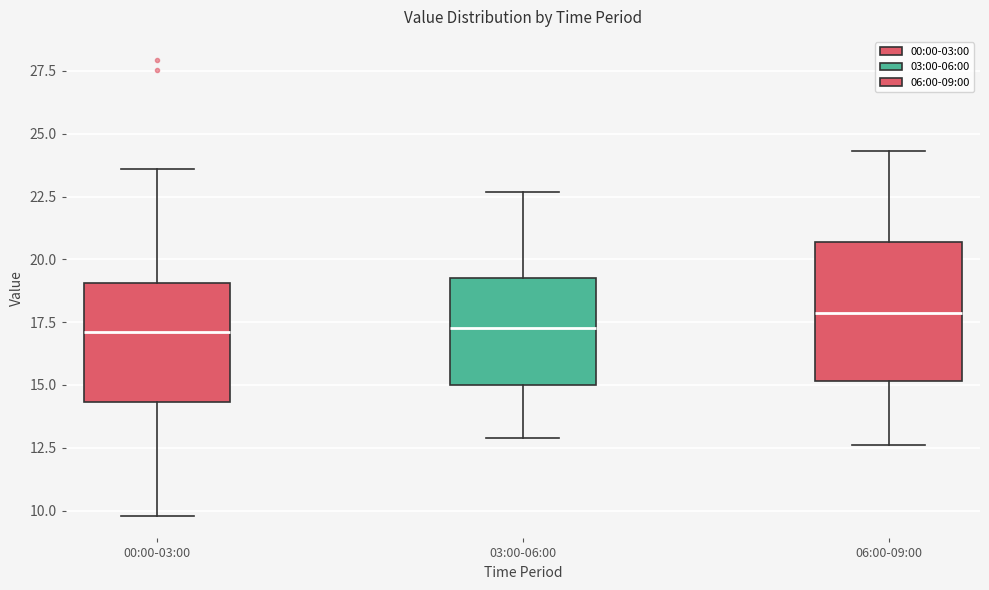

Reading left to right, transcribe this box plot: for each box, give where its median line is, the range the box spans, and where its two whiskers end, as read against the y-axis. The values are not printed on the chart, so give them approximately, as read against the axis.

00:00-03:00: median 17.0, box 14.5 to 19.0, whiskers 10.0 to 23.5
03:00-06:00: median 17.5, box 15.0 to 19.5, whiskers 13.0 to 22.5
06:00-09:00: median 18.0, box 15.0 to 20.5, whiskers 12.5 to 24.5